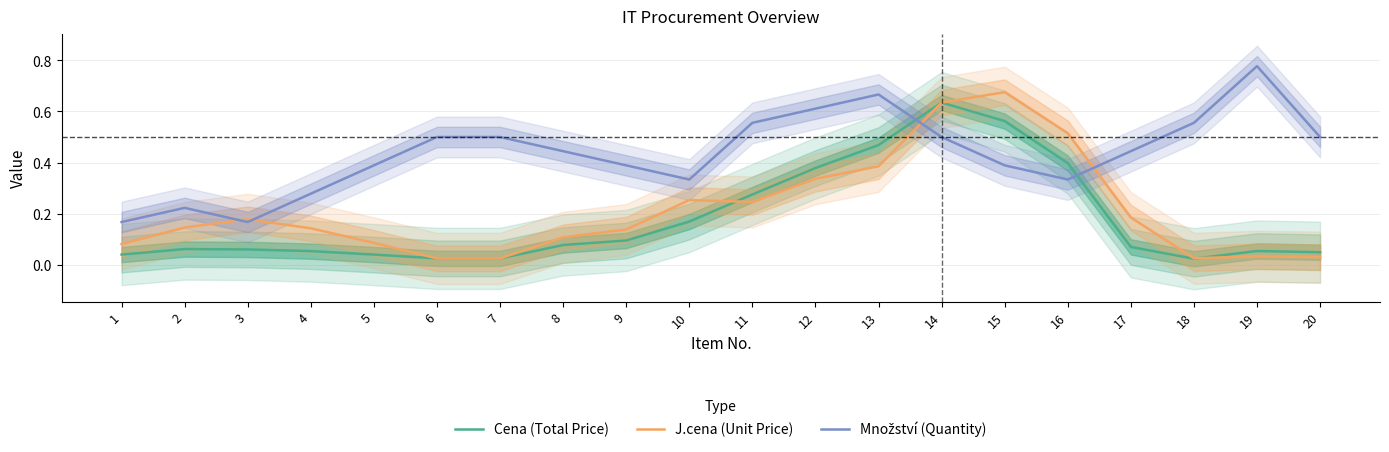

What is the sum of the Množství (Quantity) values at 16 and 4?

0.6